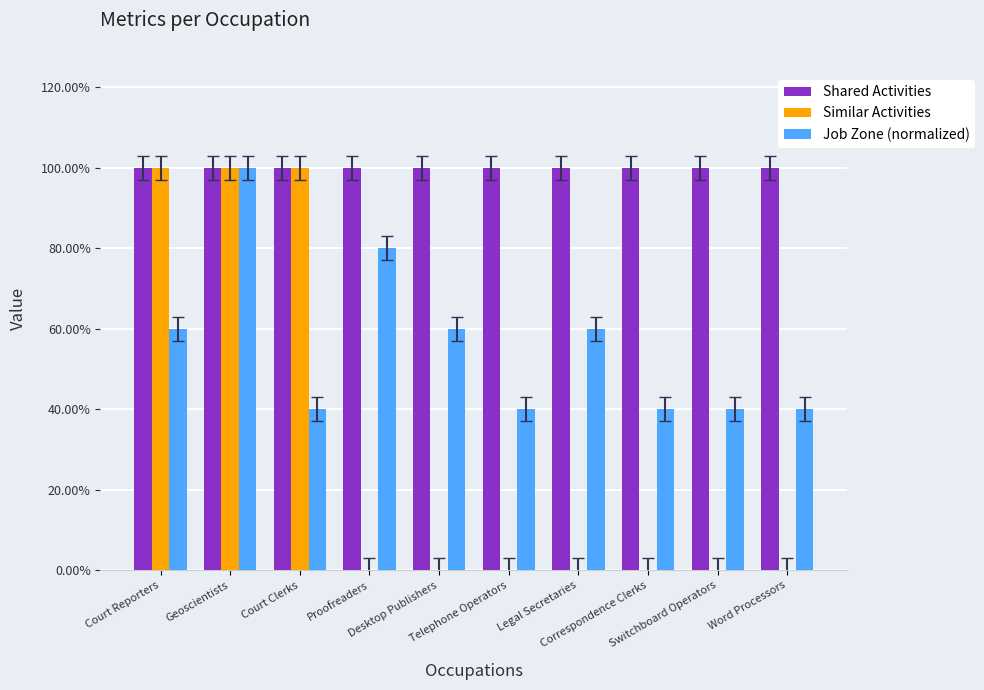

What are all the series names shown in the legend?

Shared Activities, Similar Activities, Job Zone (normalized)